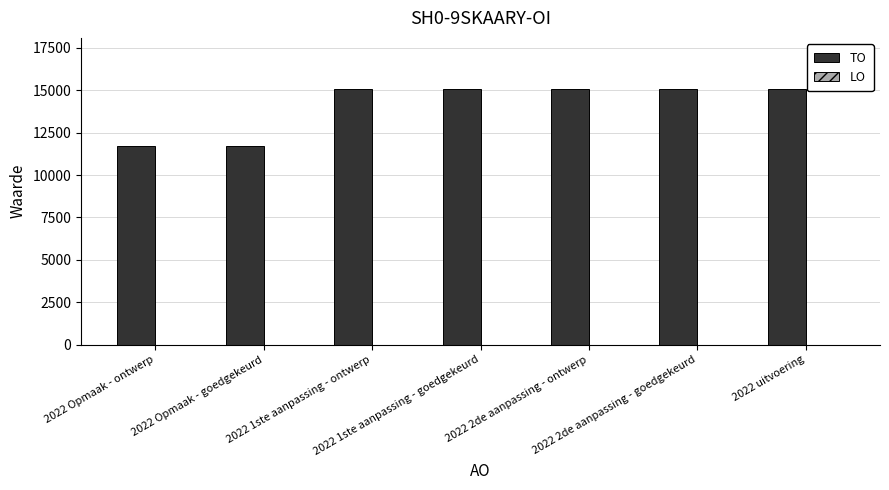

What is the average value?

14105